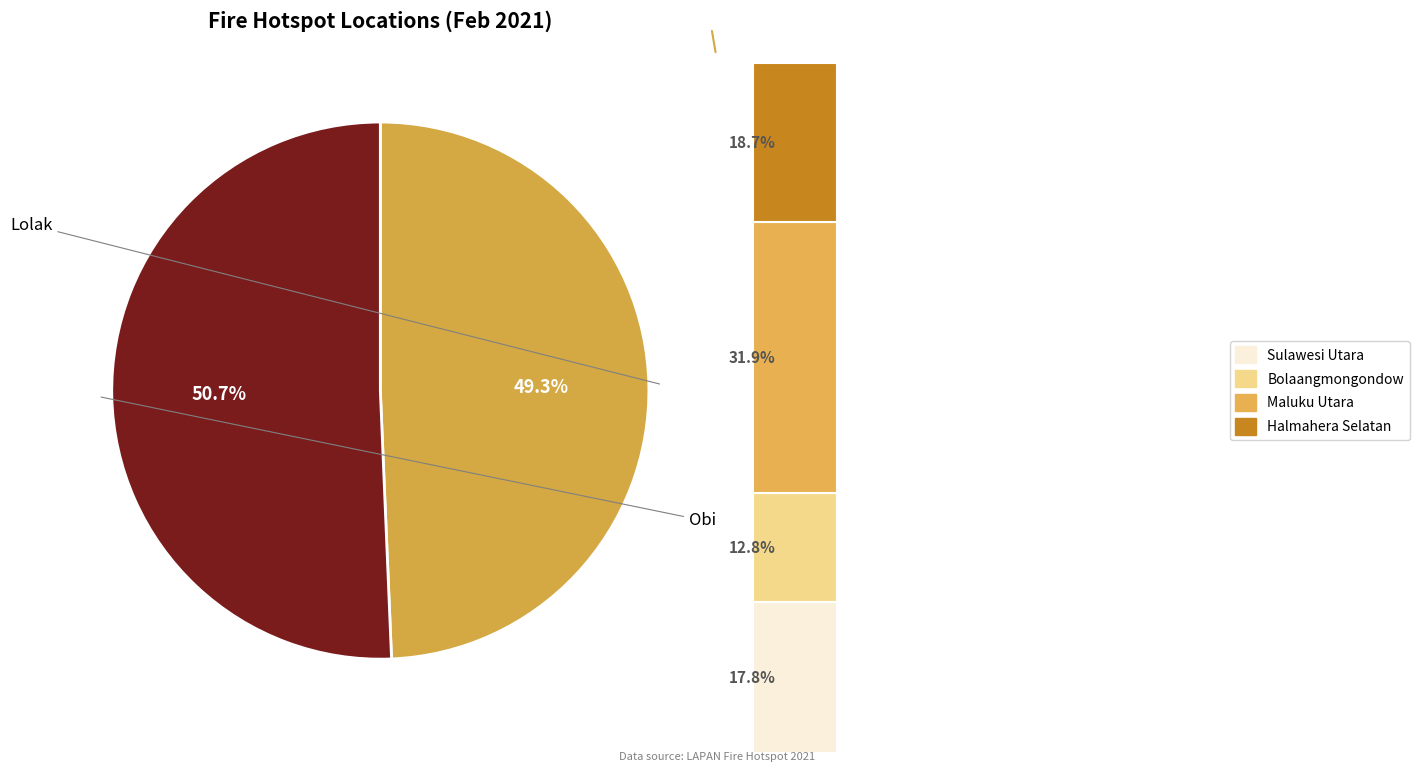

What portion of the pie excludes 3290556?

49.3%